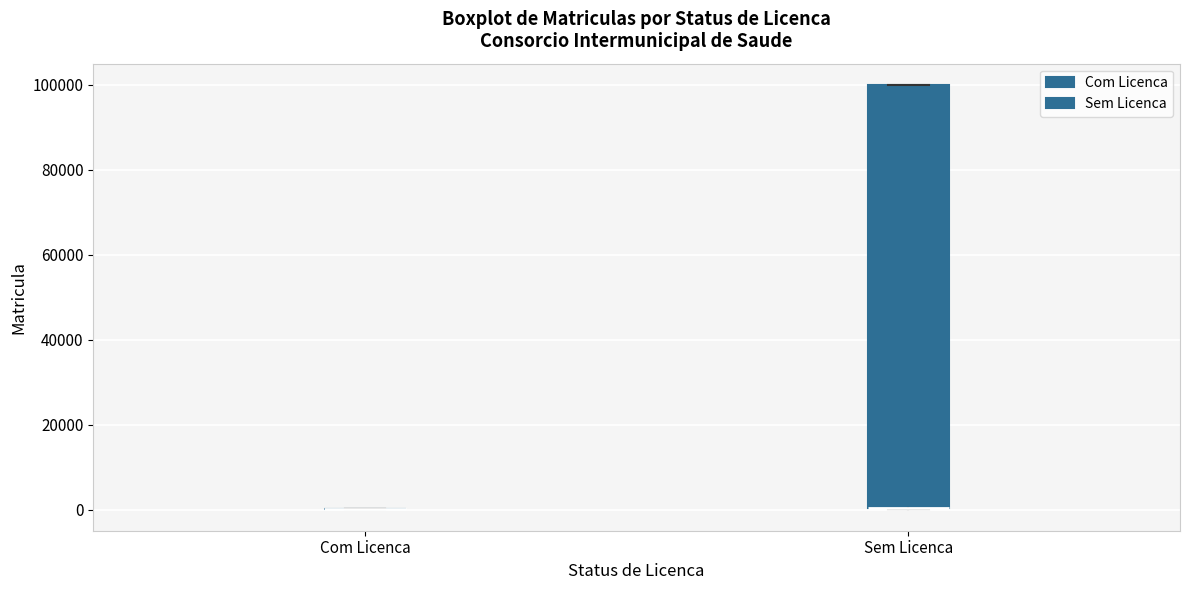

Comparing the boxes themselves (not the whiskers), which one is the tallest?

Sem Licenca